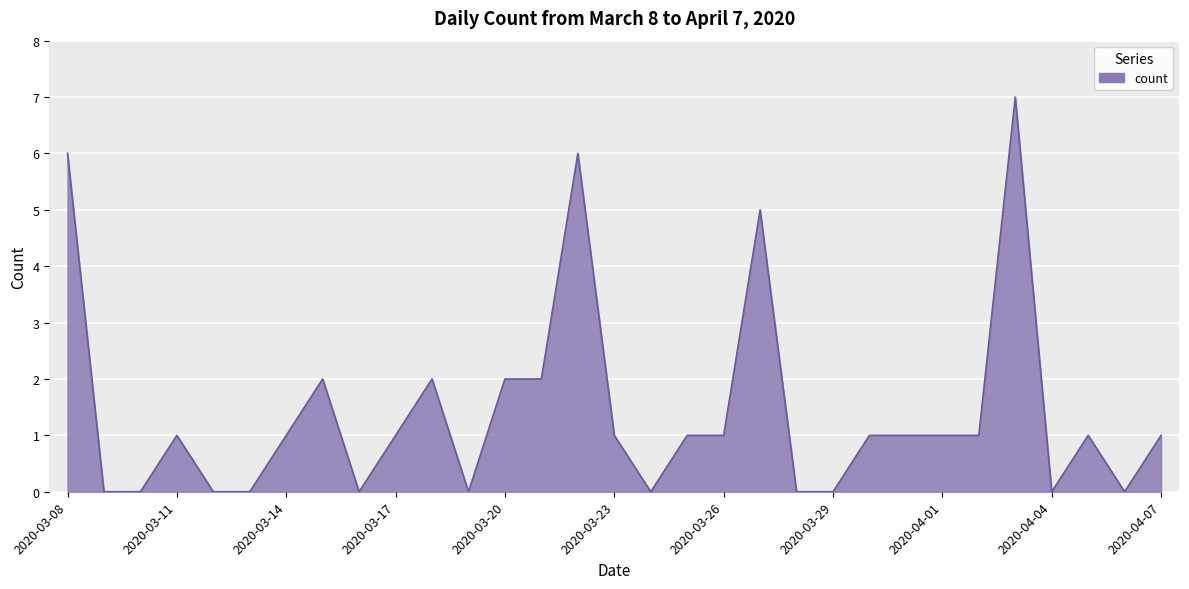

Does the chart display data point markers on the line(s)?

No